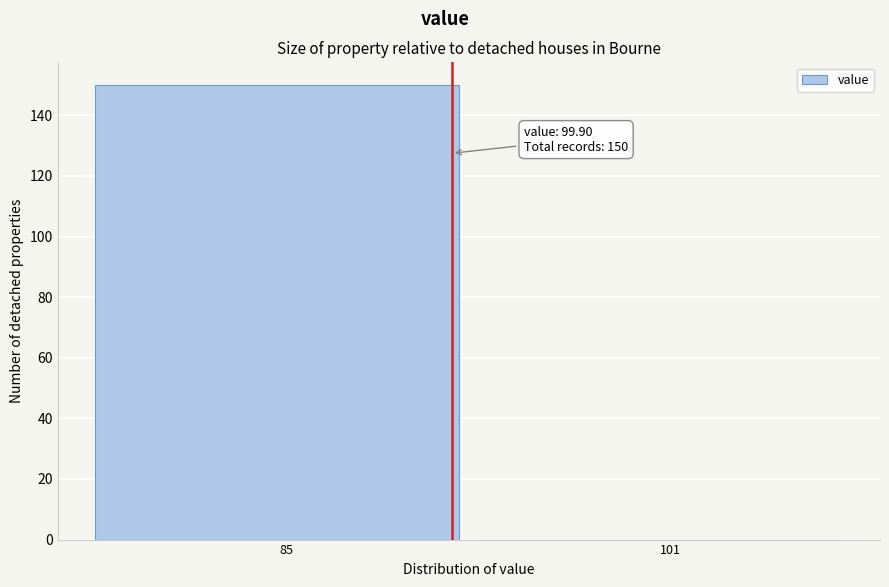

Reading right to left, transcribe all the data shown in this chart.

101=0	85=150